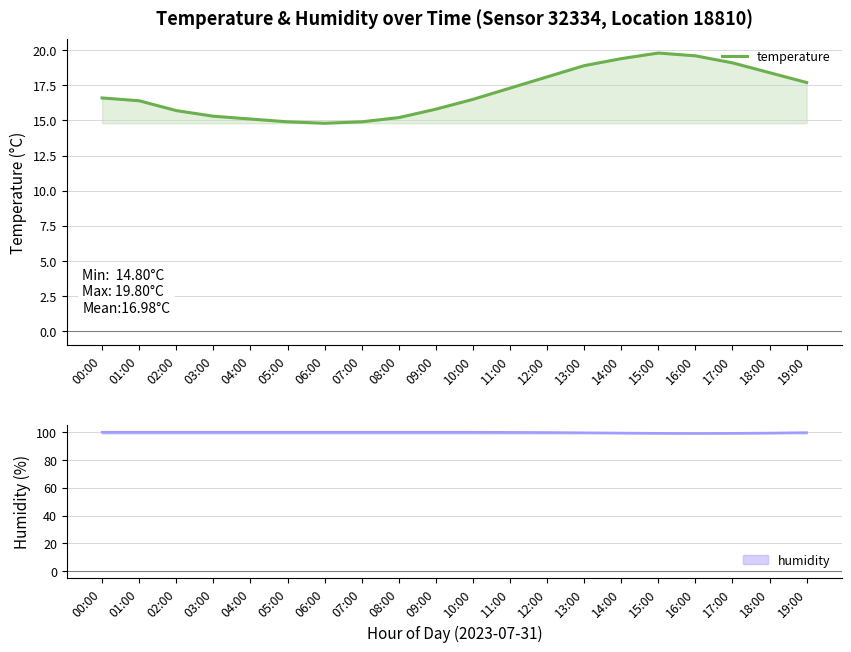

True or false: the data shows 23.7 at 10:00.

False